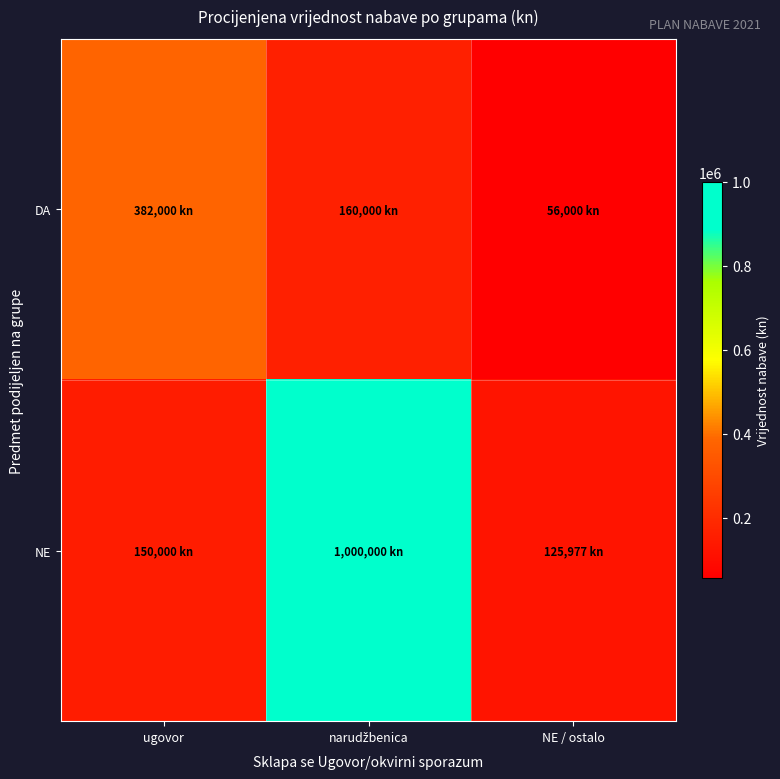

Which series has the largest range (max minus min)?

NE